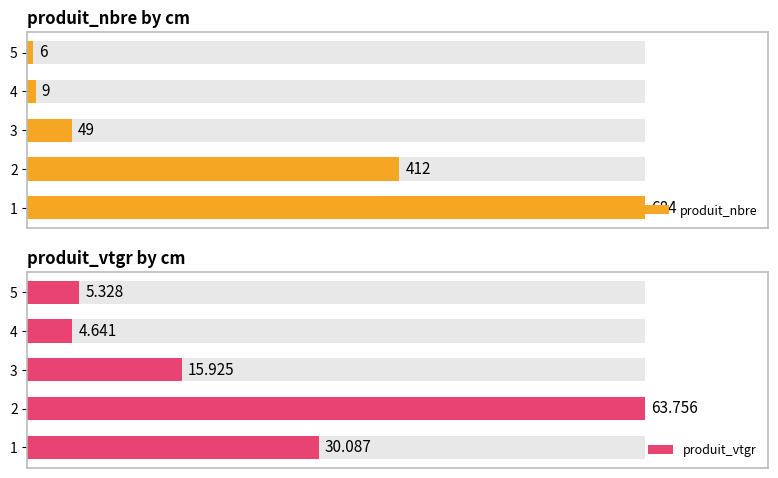

Reading left to right, transcribe all the data shown in this chart.

produit_nbre: 684.0	412.0	49.0	9.0	6.0
produit_vtgr: 30.1	63.8	15.9	4.6	5.3